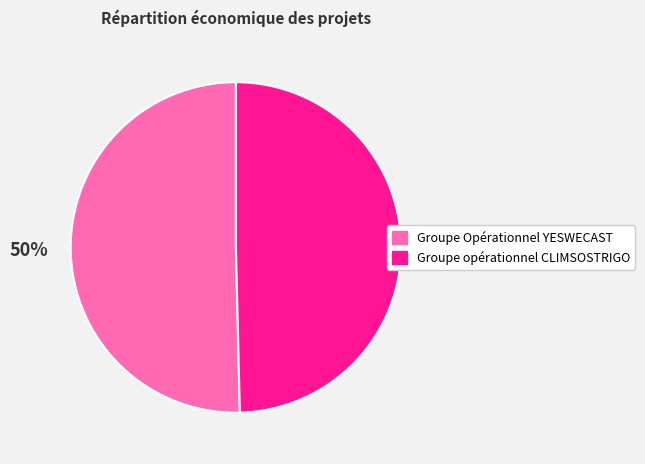

Do Groupe Opérationnel YESWECAST and Groupe opérationnel CLIMSOSTRIGO together represent more than half of the pie?

Yes